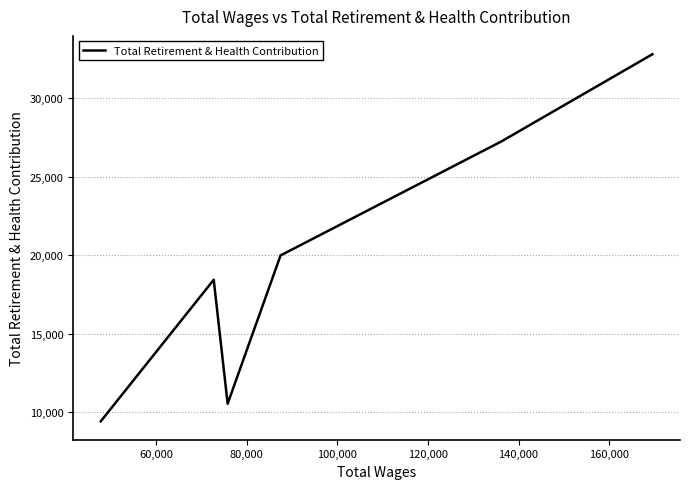

What is the difference between the second highest and minimum values?

17846